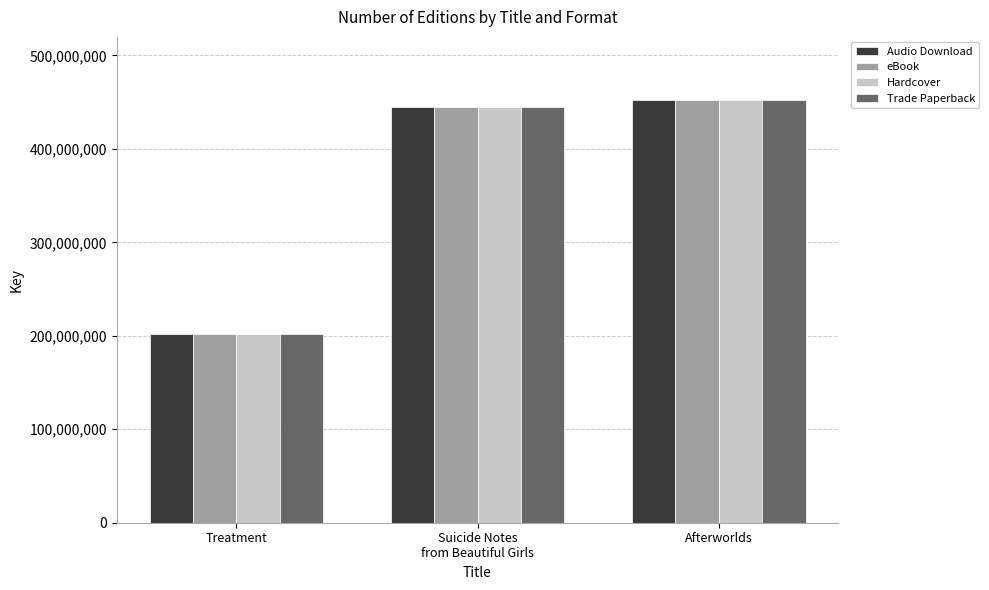

What is the approximate value of Trade Paperback at Afterworlds?

451998862